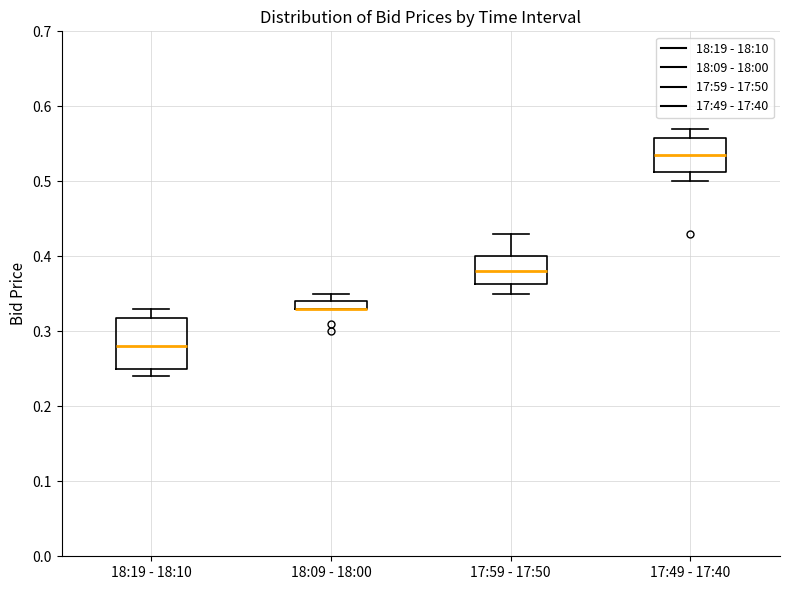

Which box is the tallest, from its lower edge to its upper edge?

18:19 - 18:10